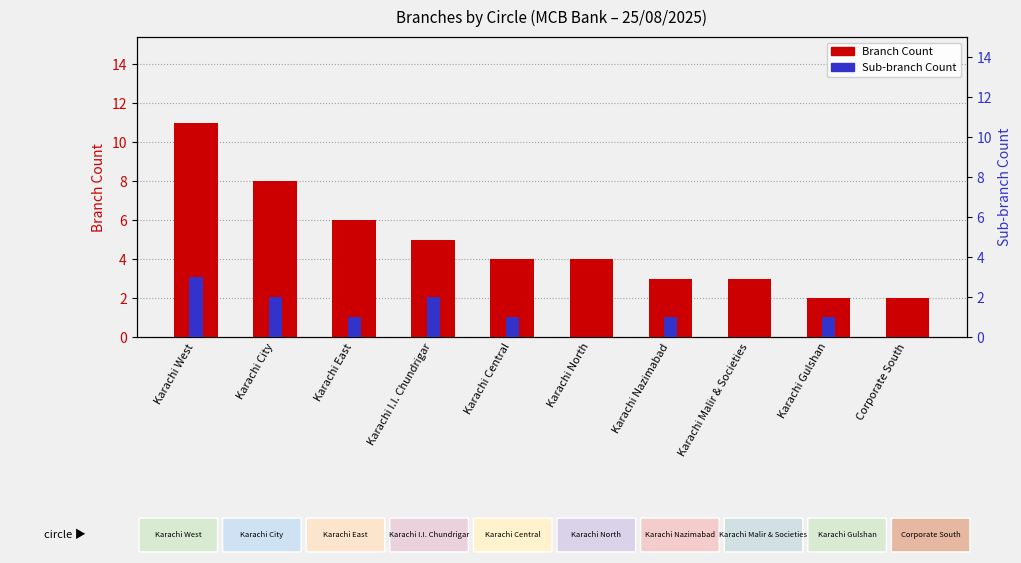

Which series has the largest total across all categories?

Branch Count